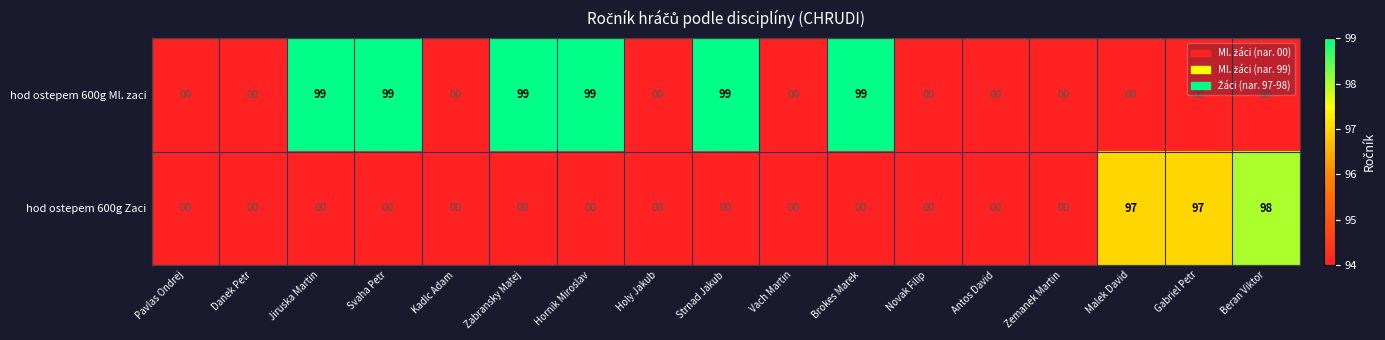

What is the greatest value displayed?

99